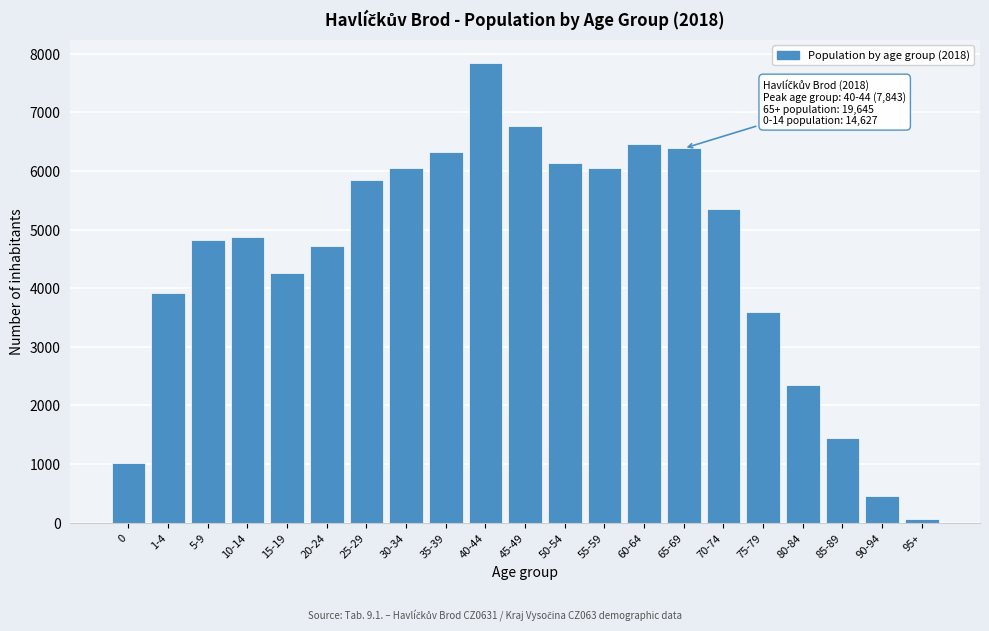

What is the average value?

4511